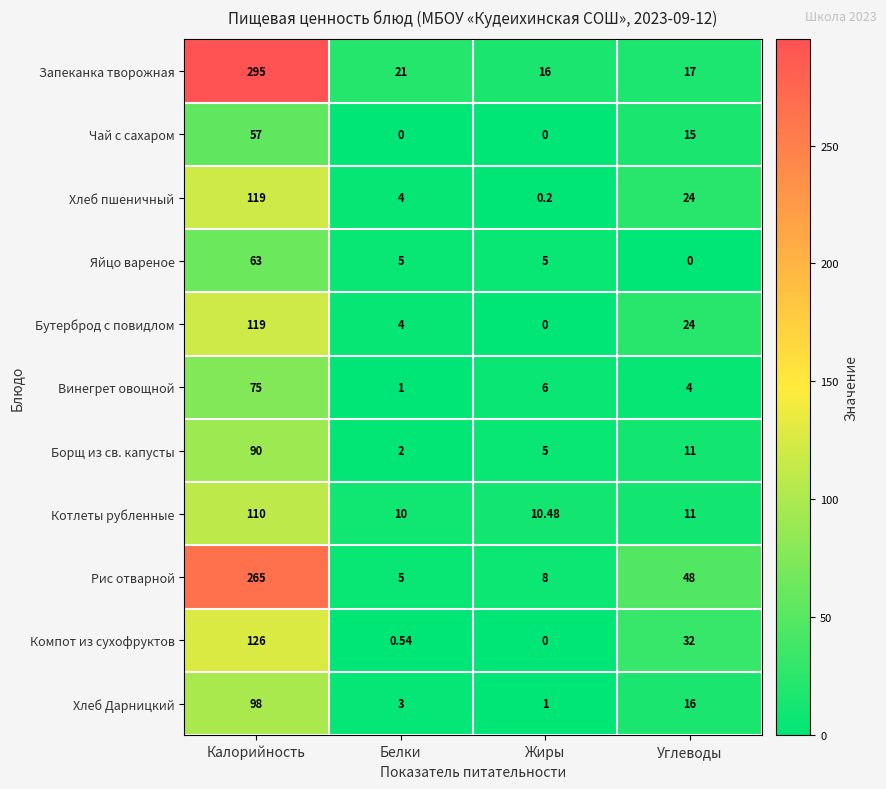

At how many categories does at least one series exceed 242?

1